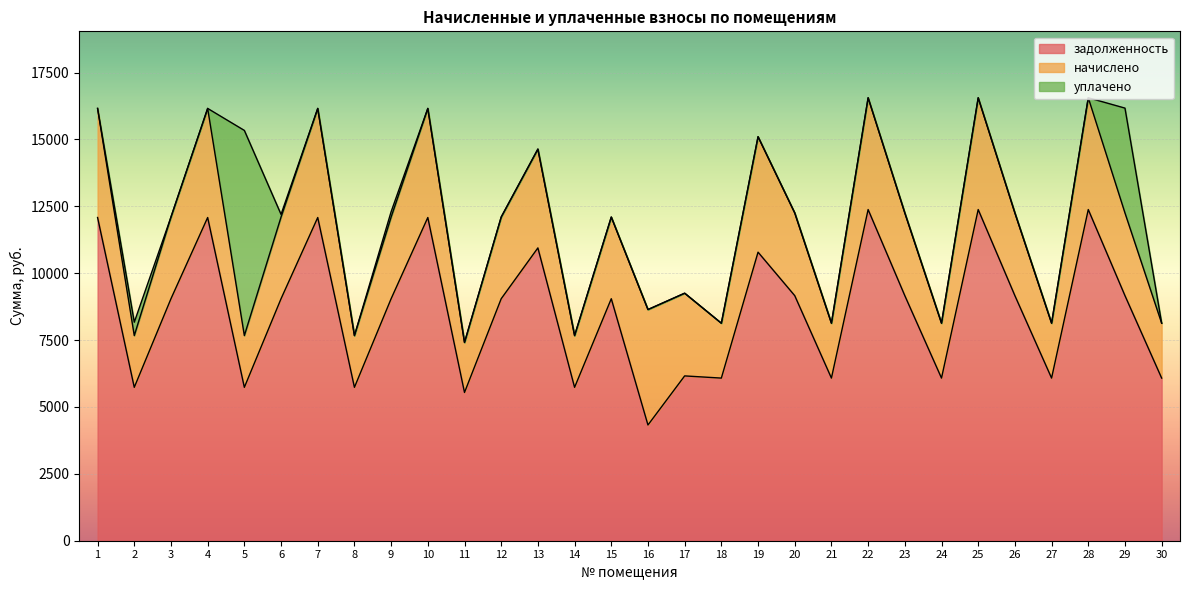

What is the spread (max minus min) of values at 5?

5733.0